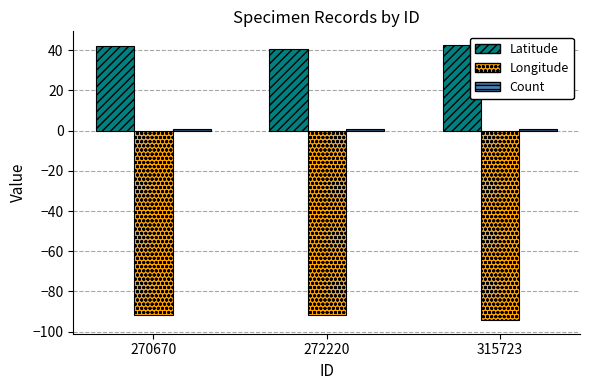

How many groups of bars are there?

3